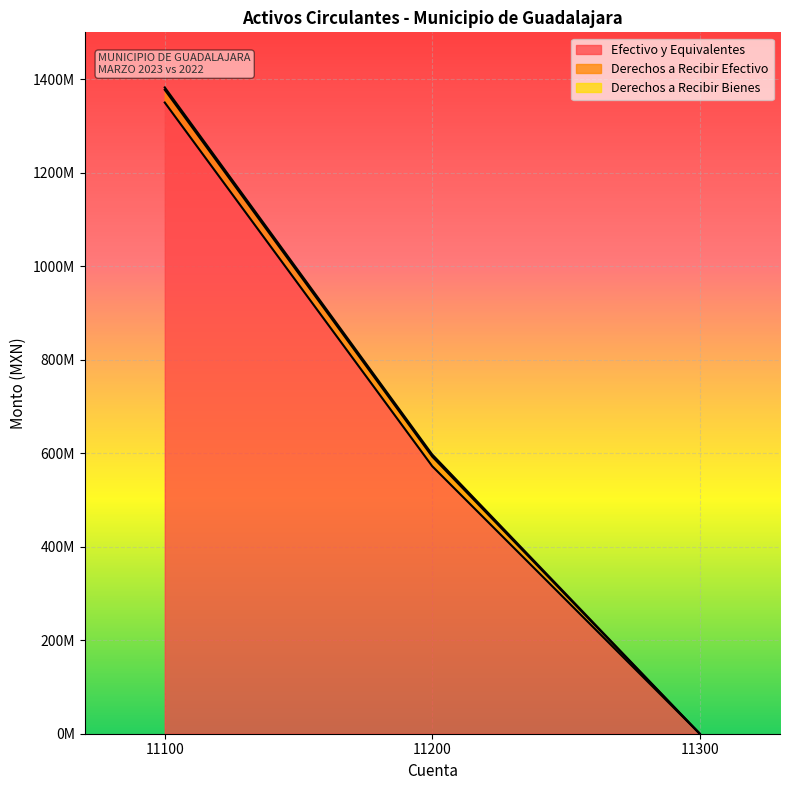

Reading right to left, list all the values displayed in this chart.

Efectivo y Equivalentes: 0.0	572039657.0	1349883337.2
Derechos a Recibir Efectivo: 0.0	20487954.1	27225675.9
Derechos a Recibir Bienes: 0.0	4520977.7	5080690.0